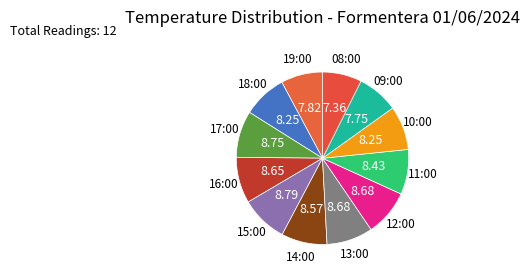

How many segments does this pie chart have?

12